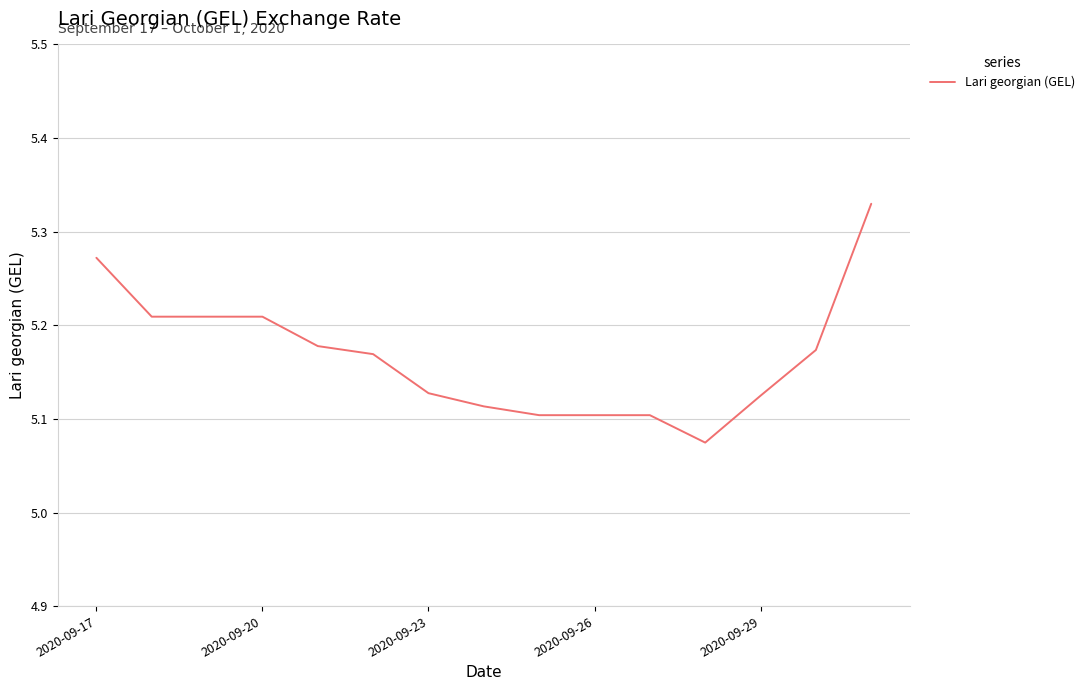

Does the chart display data point markers on the line(s)?

No